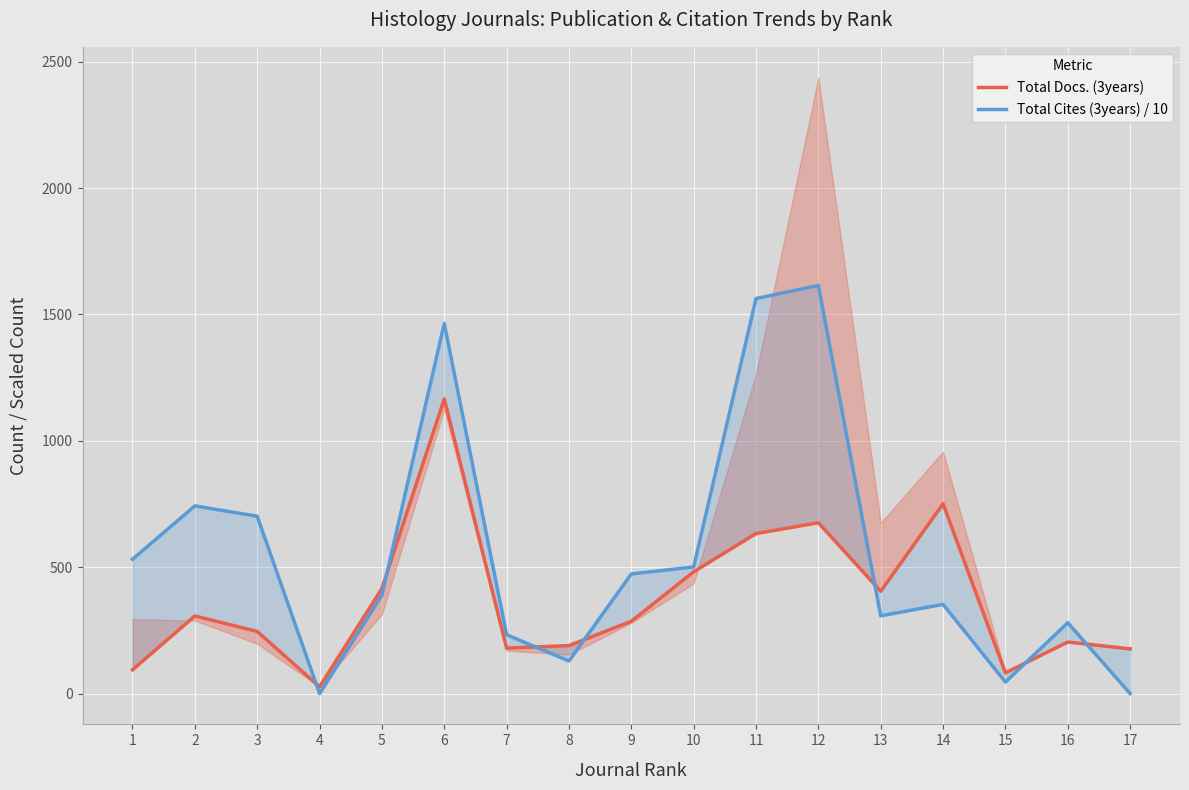

The Total Cites (3years) / 10 series shows 388.9 at 5. True or false?

True